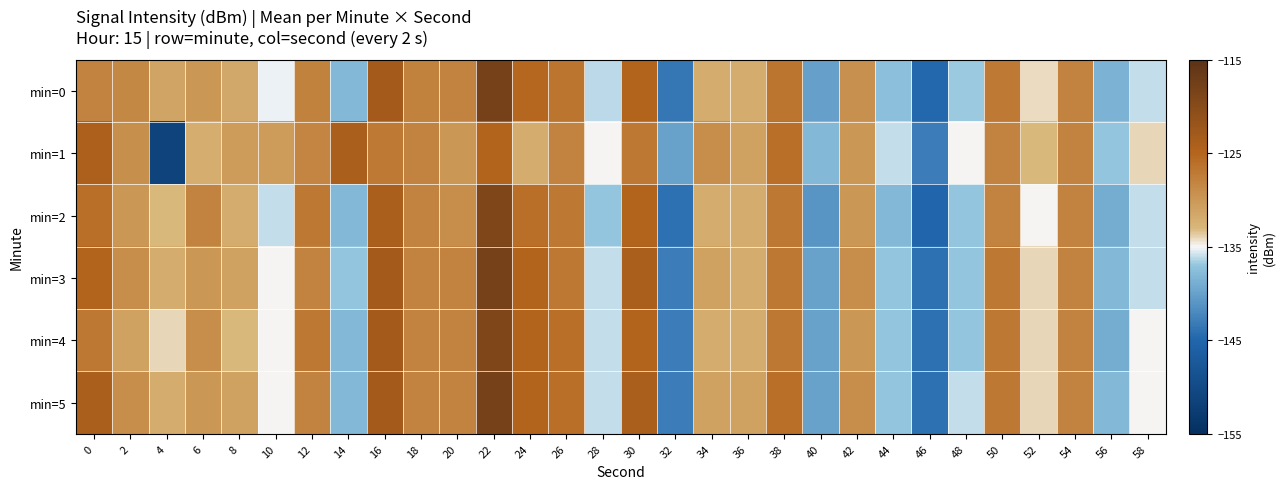

At which category does the chart reach its minimum across all series?

4